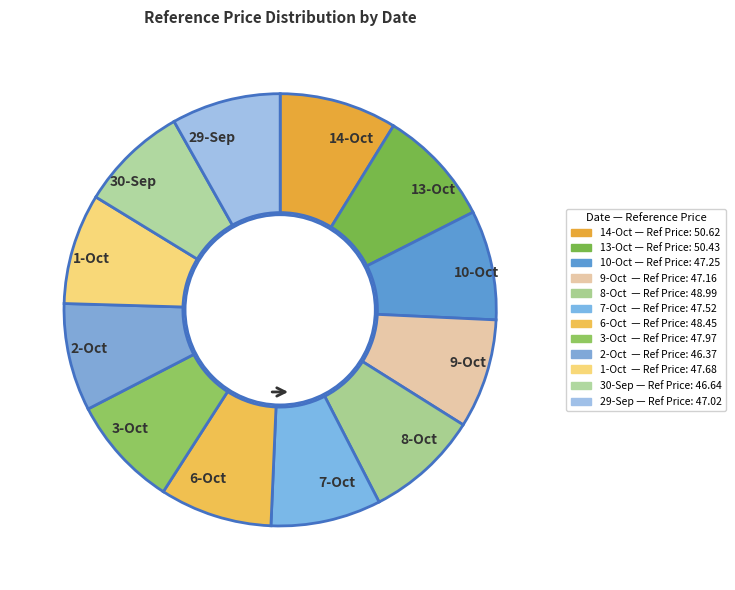

The 7-Oct slice represents 8% of the pie. True or false?

True